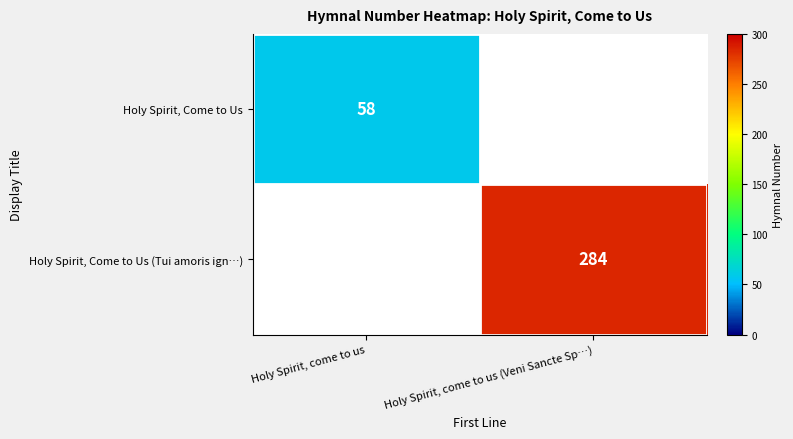

How many distinct data groups are displayed?

2